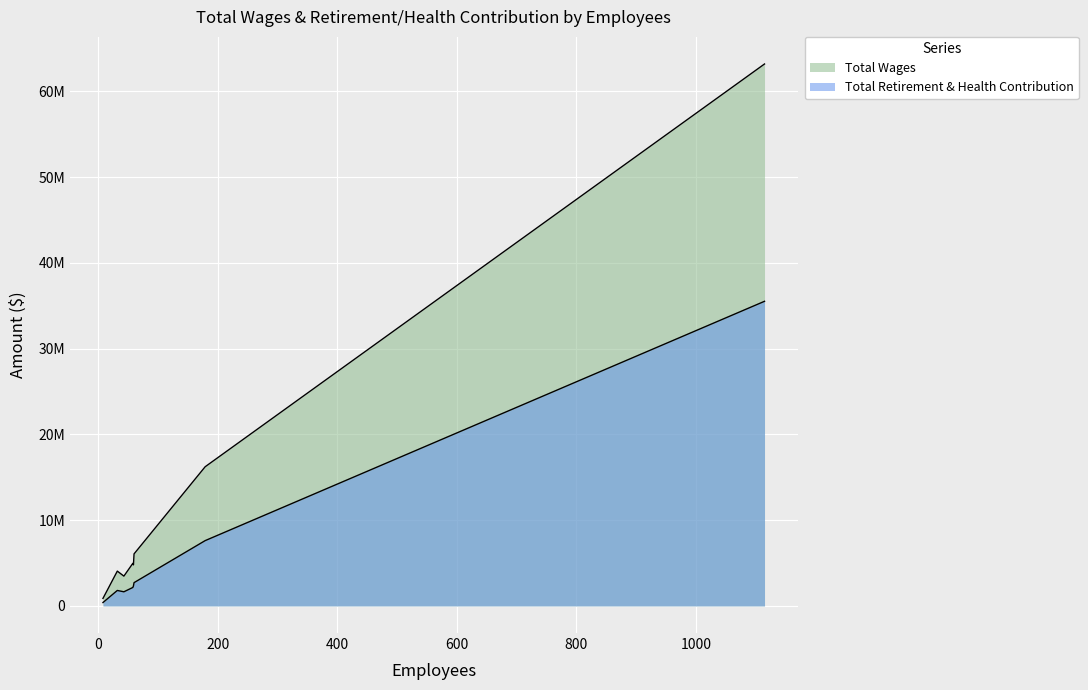

What is the value of the Total Retirement & Health Contribution point at the 7th from the left?

7614834